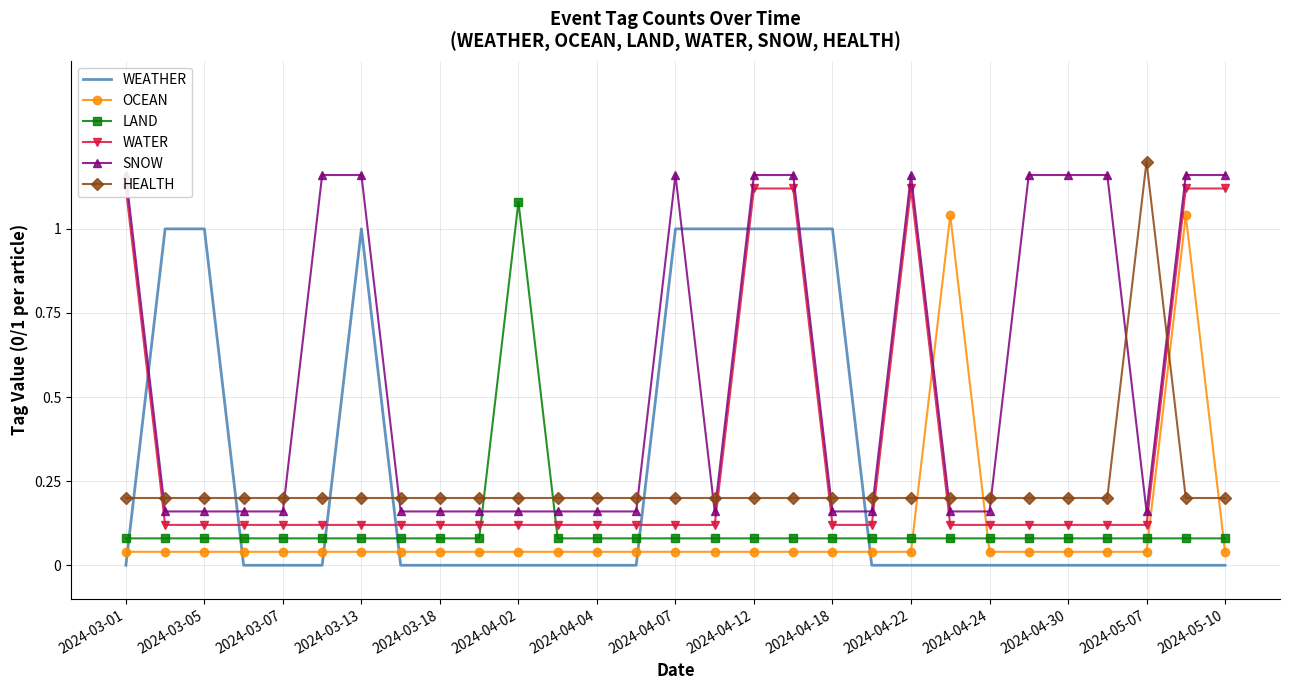

Is the value of SNOW at 2024-04-30 greater than the value of WEATHER at 2024-04-07?

Yes